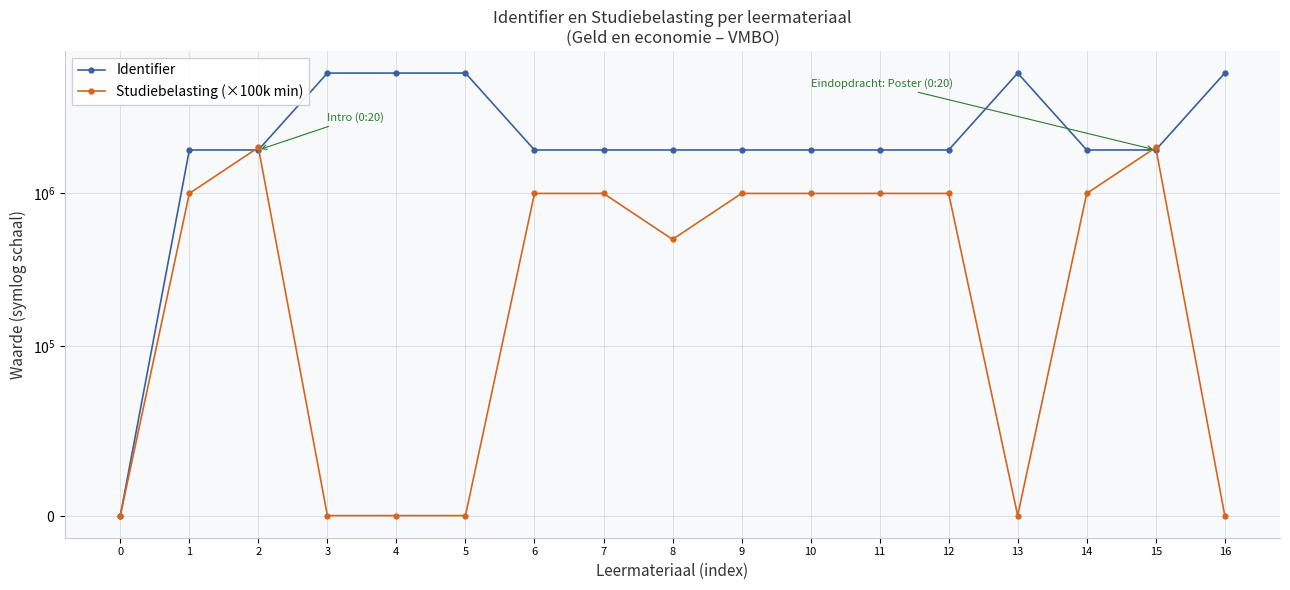

True or false: Identifier and Studiebelasting (×100k min) intersect in this chart.

True